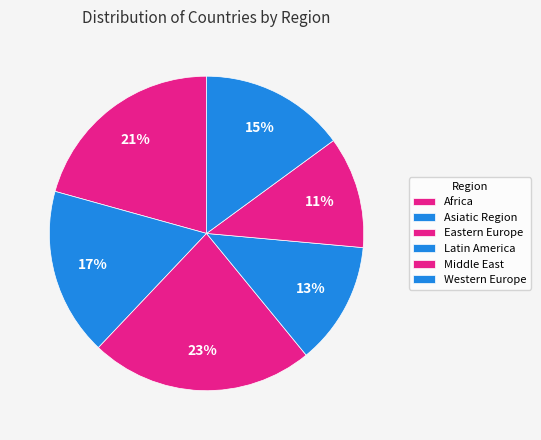

How many slices are in this pie chart?

6